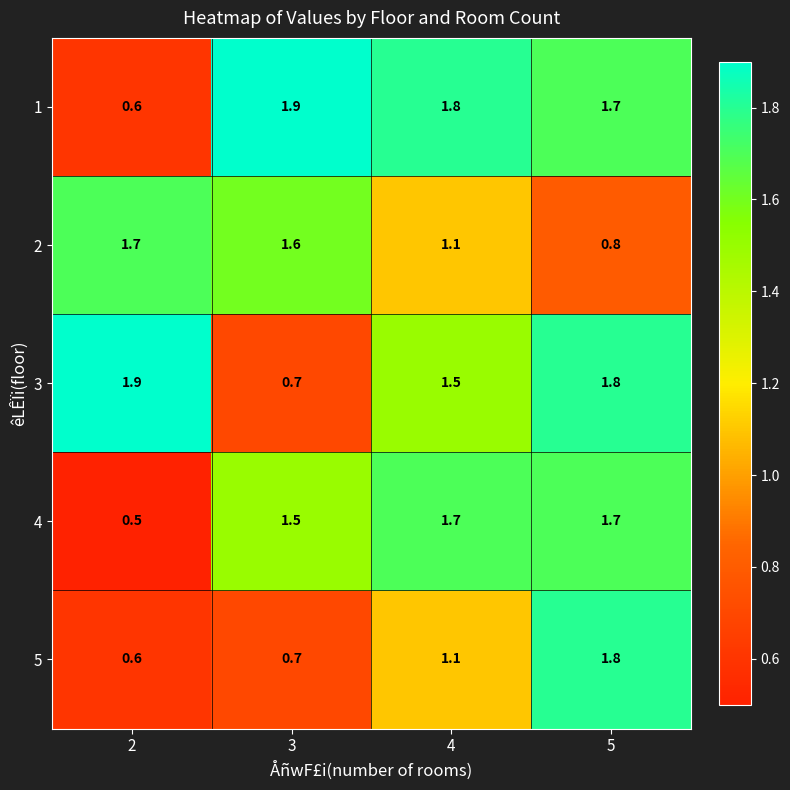

At which label does 4 first exceed 1?

3